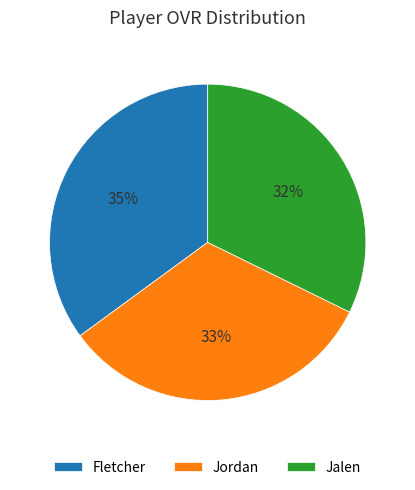

Is it true that Fletcher is 49% of the pie?

False